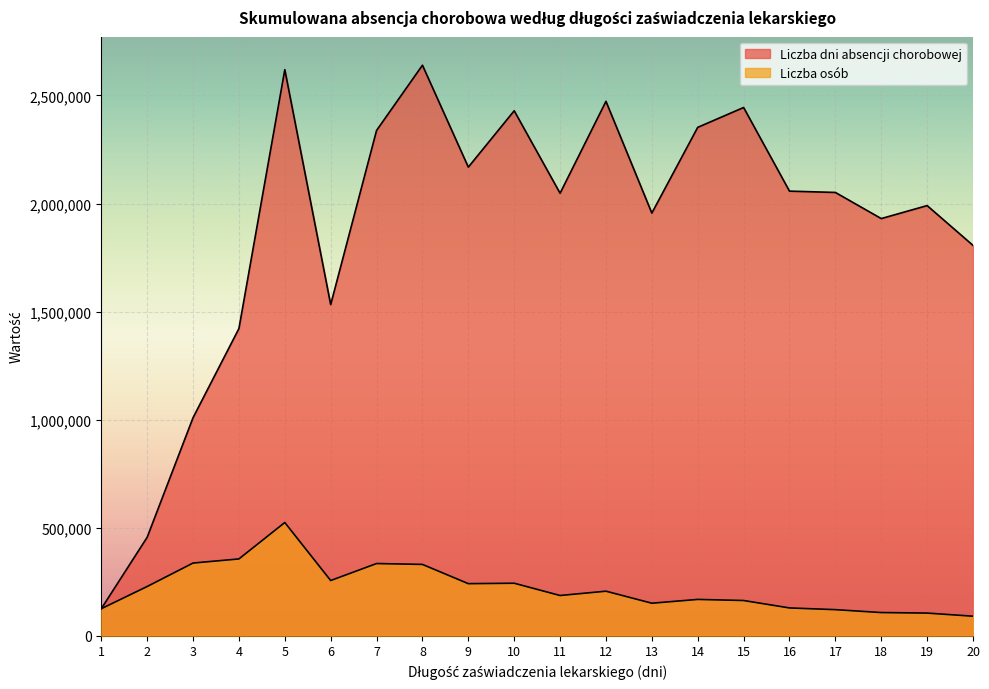

At which label does Liczba dni absencji chorobowej first exceed 2051373?

5